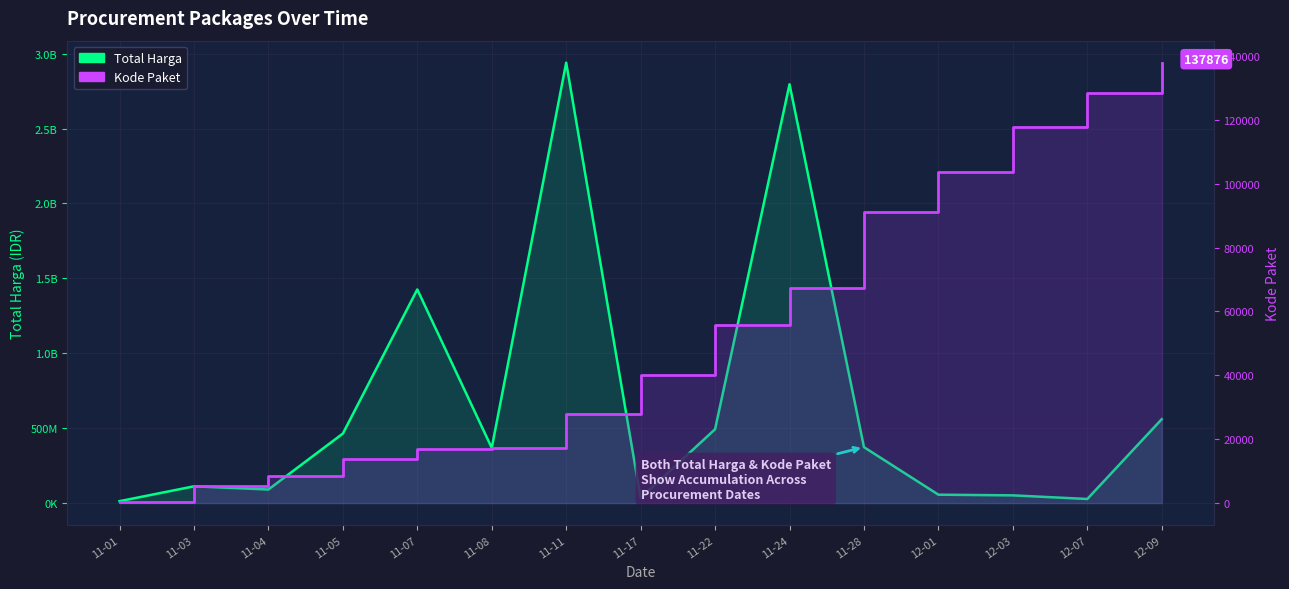

Where is Total Harga nearest to the value 1476075370?

11-07